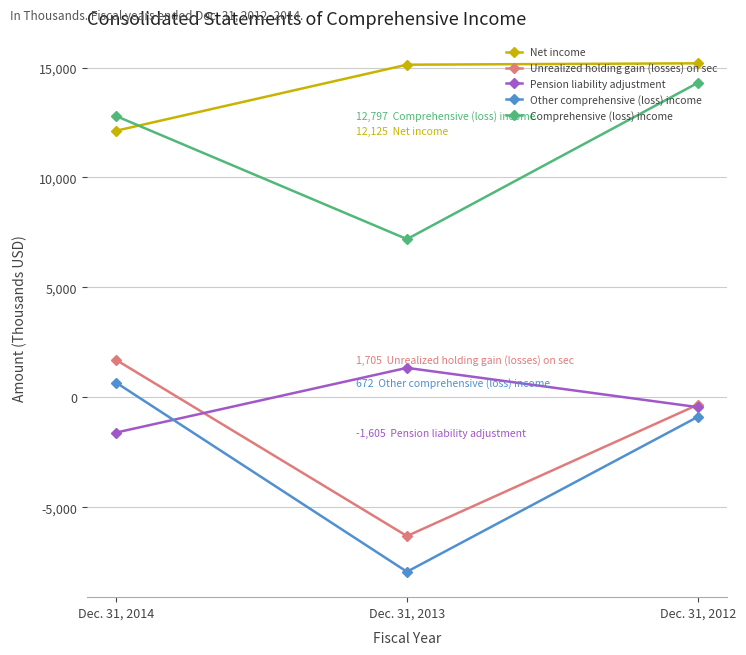

How many categories are shown in the chart?

3